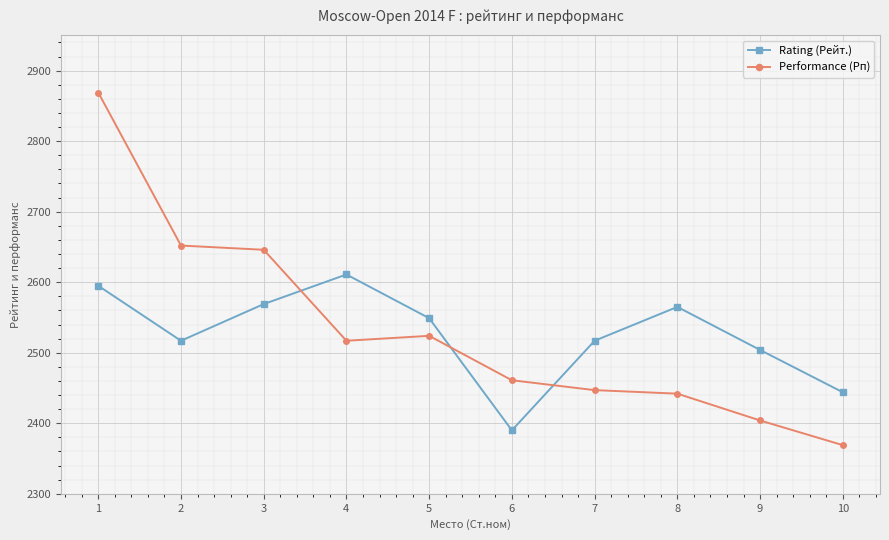

What is the approximate value of Rating (Рейт.) at 10, to the nearest 10?

2440